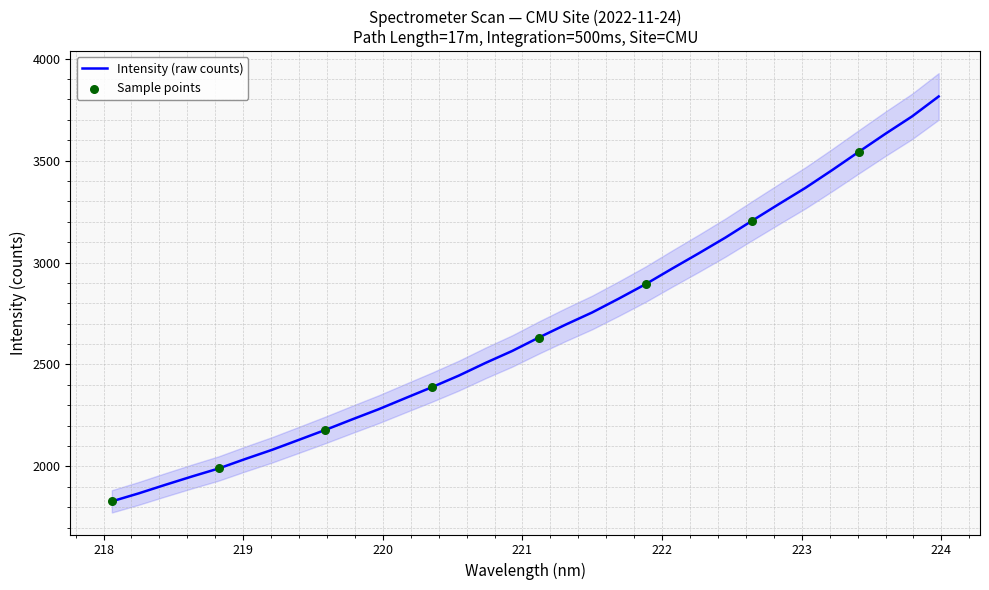

What is the ratio of the value at 223.5987 to the value at 219.3979?

1.7